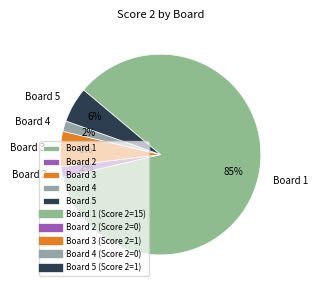

Which category has the biggest portion of the pie?

Board 1